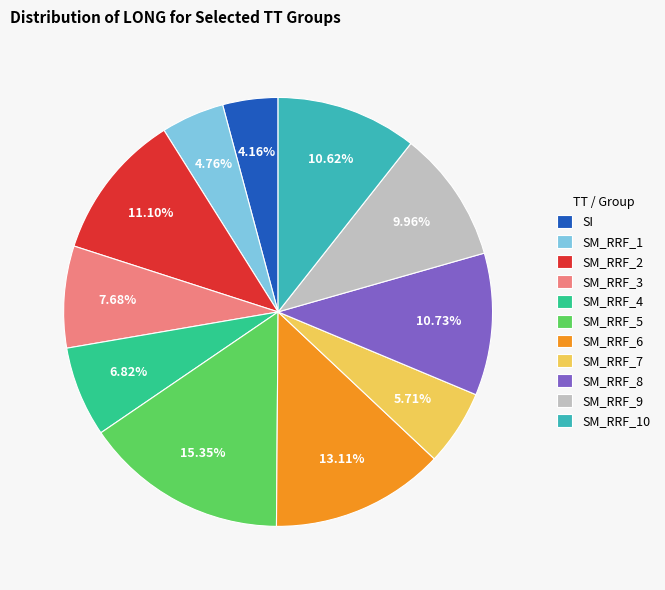

What is the smallest slice in the pie chart?

SI